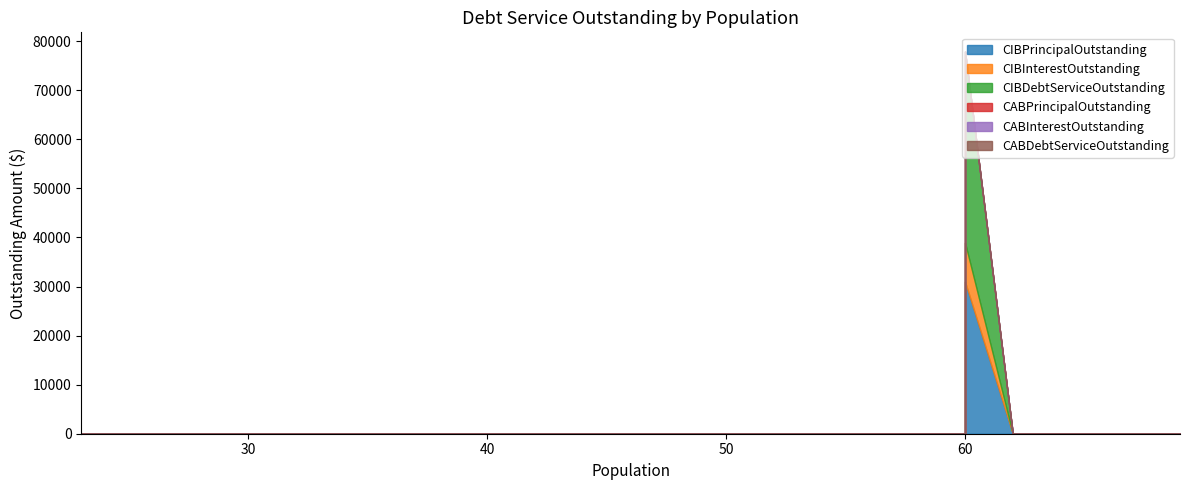

At how many categories does at least one series exceed 6479?

1